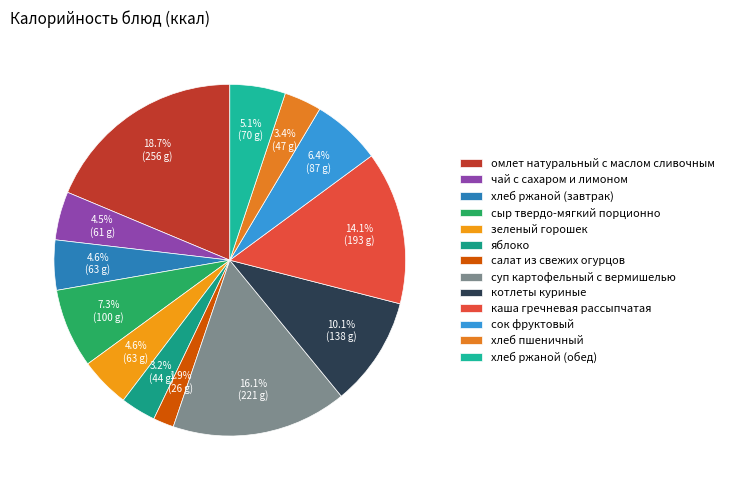

What is the total percentage of хлеб пшеничный and сыр твердо-мягкий порционно?

10.7%